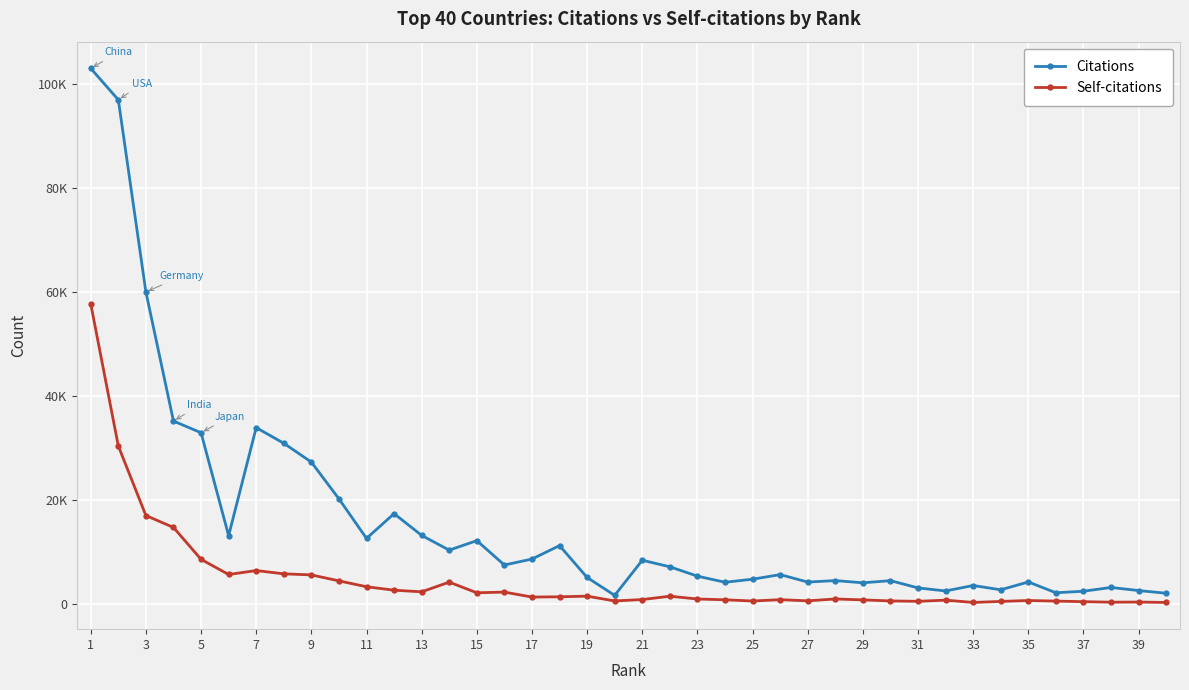

Does the chart have visible grid lines?

Yes